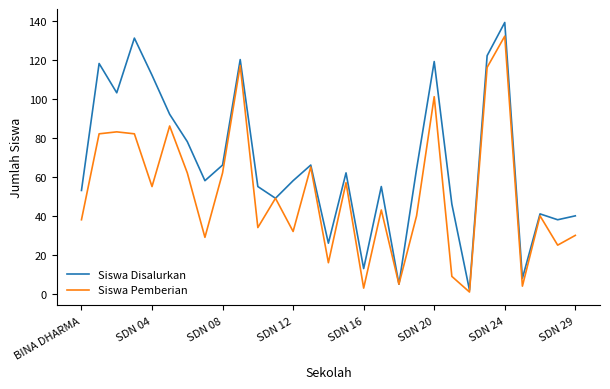

List the series in order of their overall mean, highest first.

Siswa Disalurkan, Siswa Pemberian